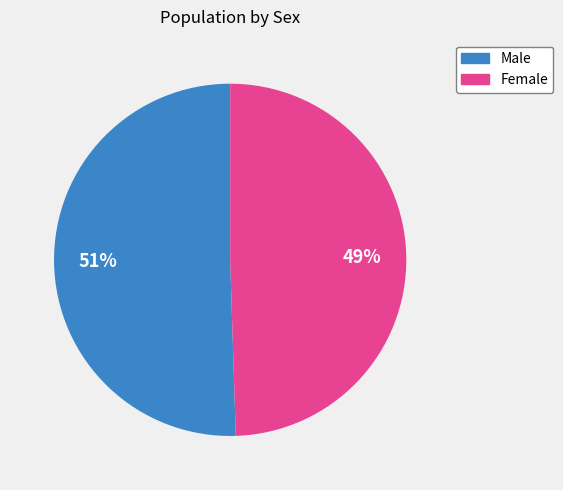

Do Female and Male together represent more than half of the pie?

Yes